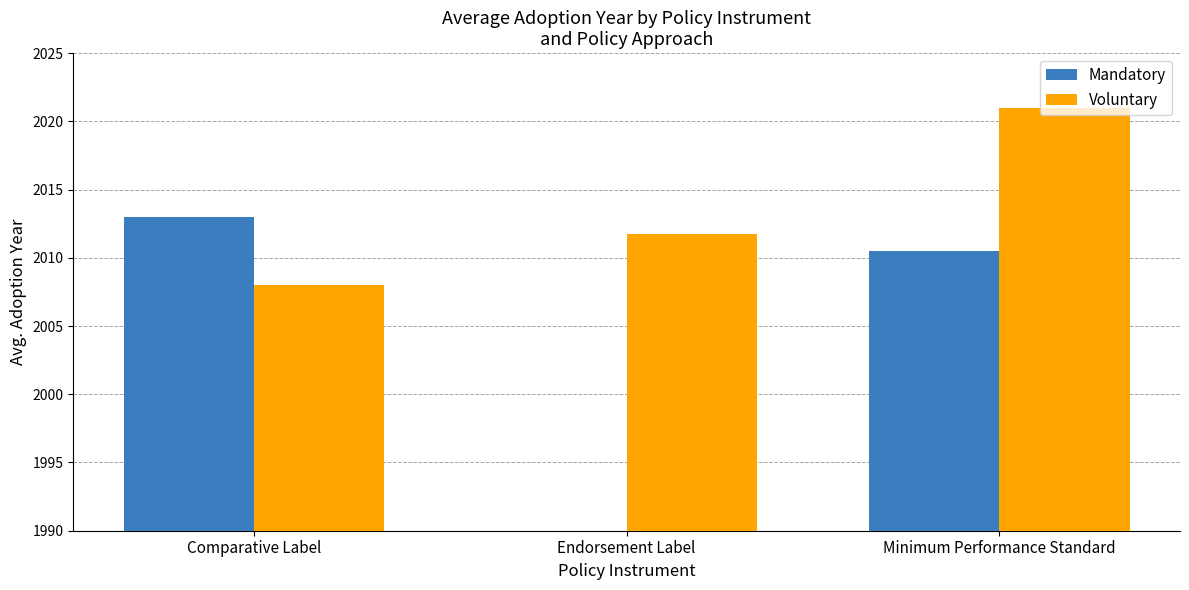

What are all the series names shown in the legend?

Mandatory, Voluntary